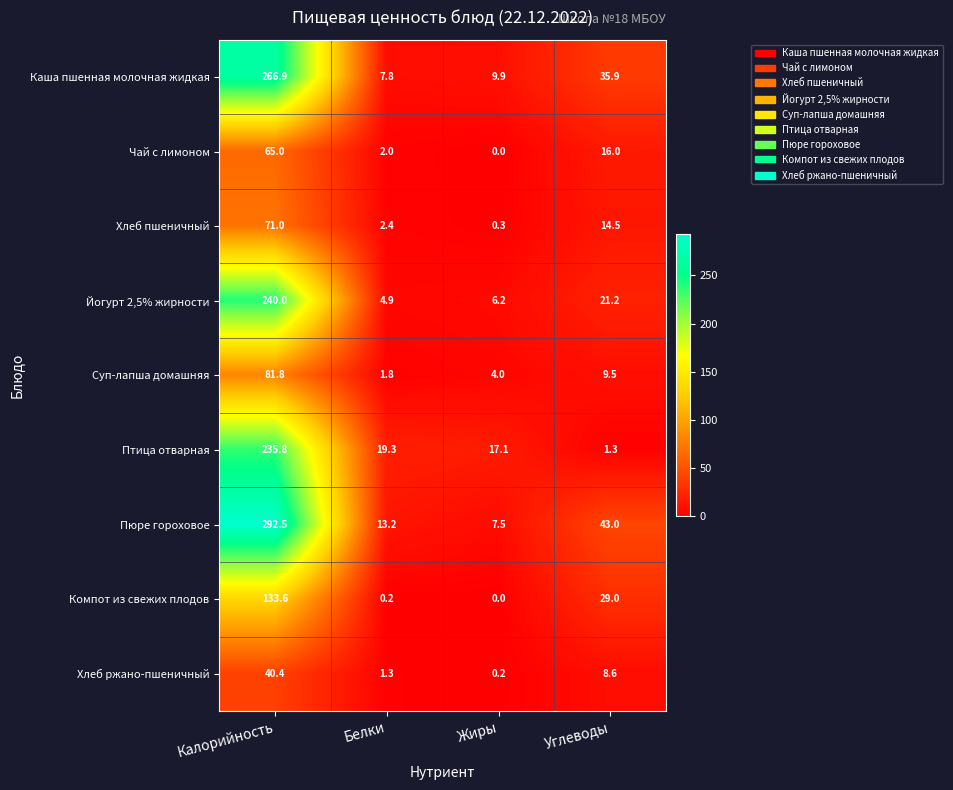

What is the greatest value displayed?

292.5